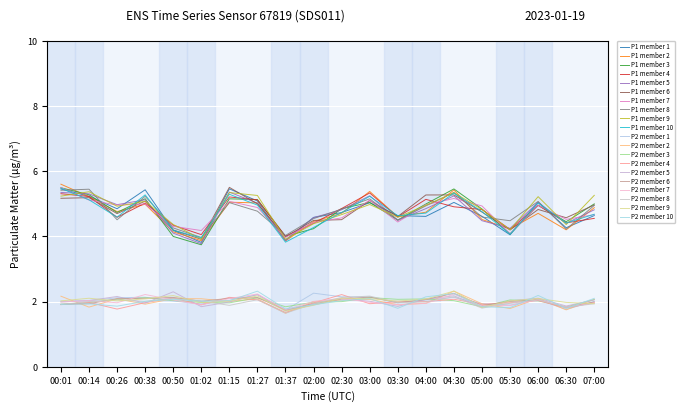

How many lines are shown in the chart?

20